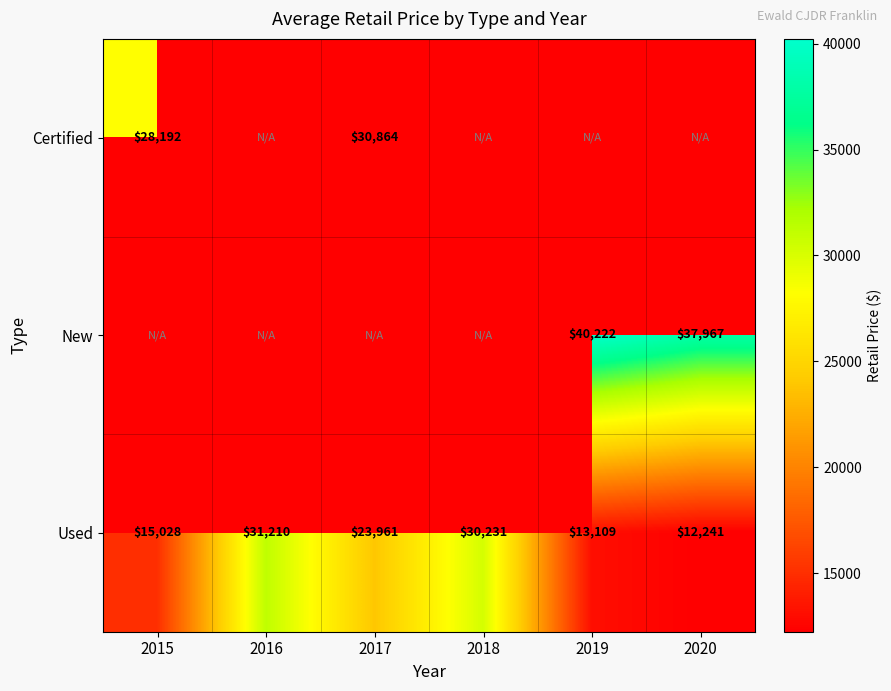

How many categories are shown in the chart?

6